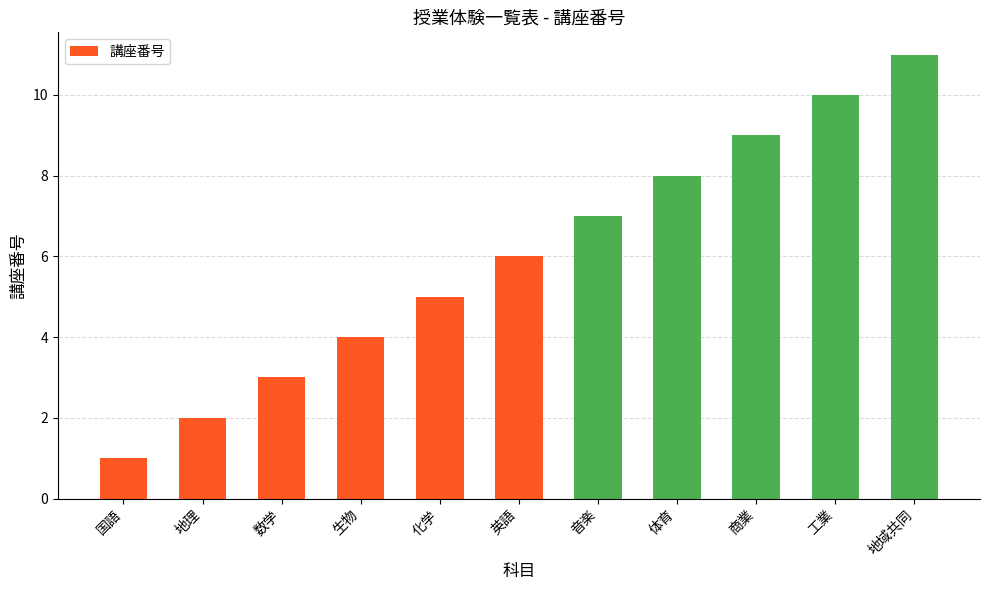

The value at 工業 is 10. True or false?

True